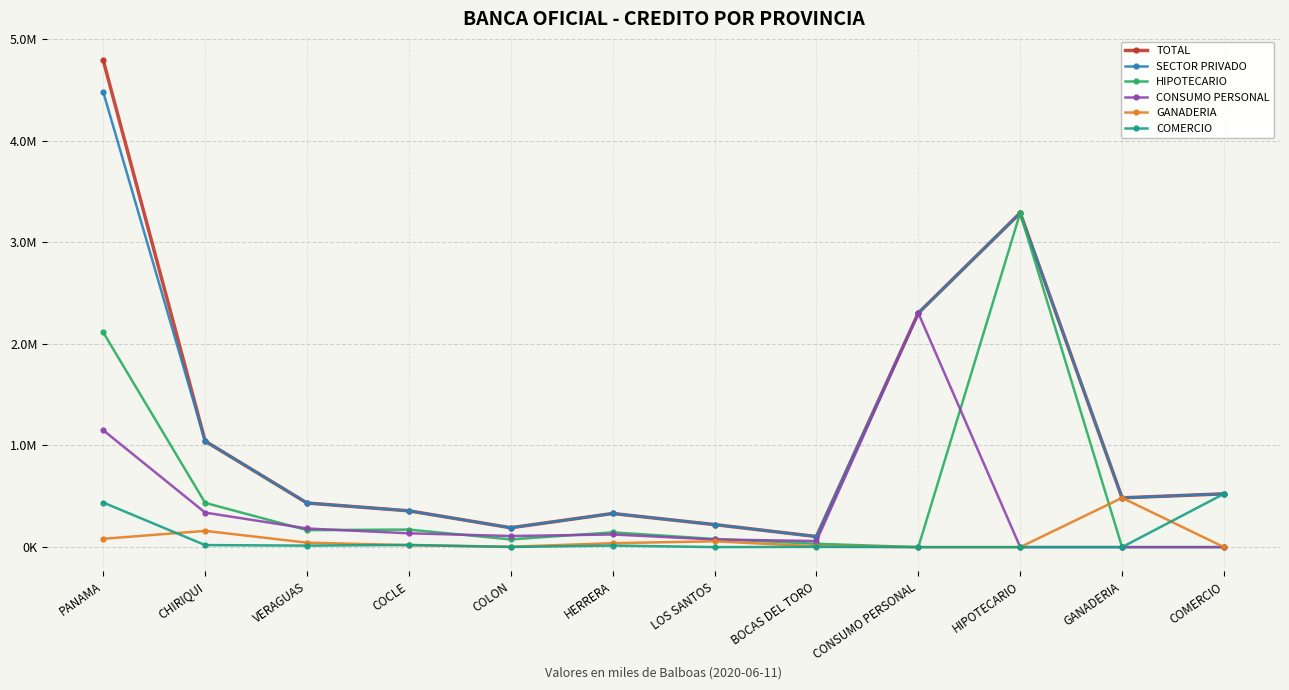

What is the difference between the maximum and second lowest values in the CONSUMO PERSONAL series?

2302515.5